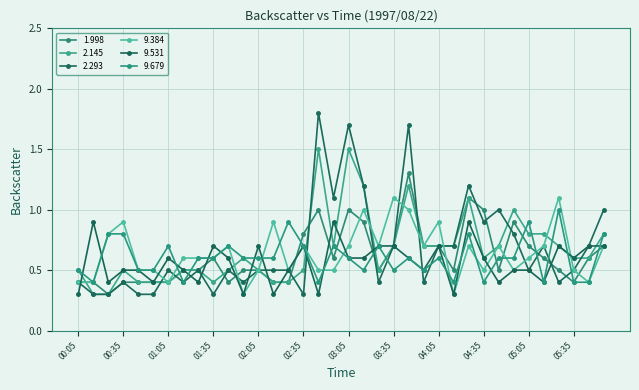

How many lines are shown in the chart?

6